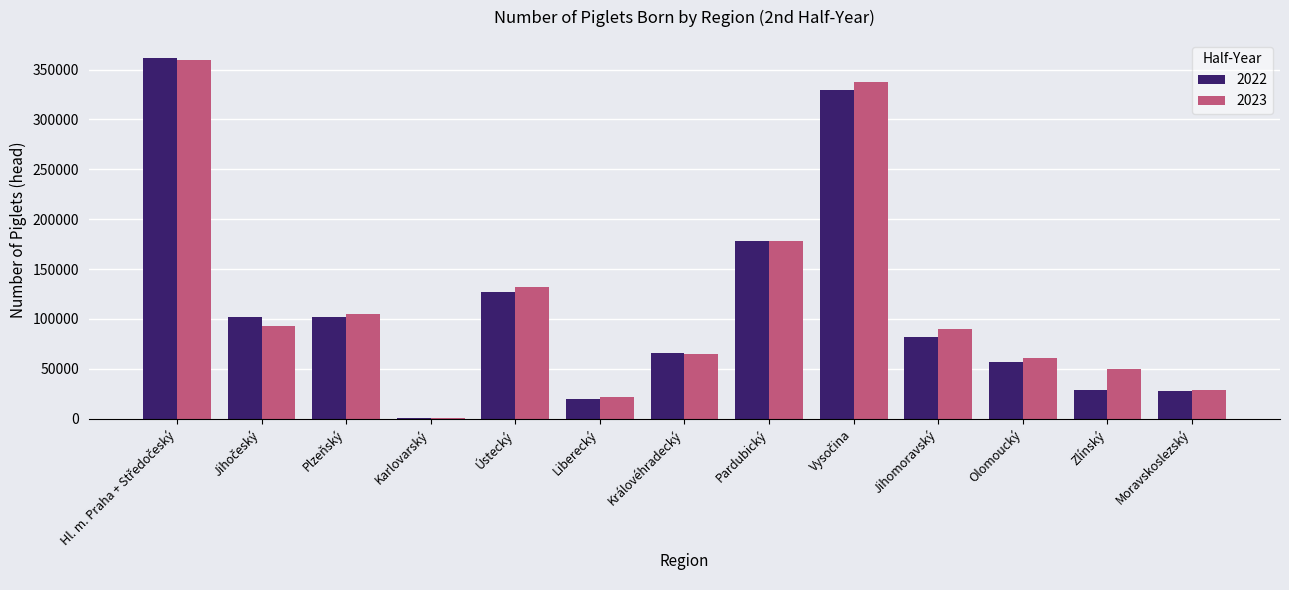

The 2022 series shows 101474 at Plzeňský. True or false?

True